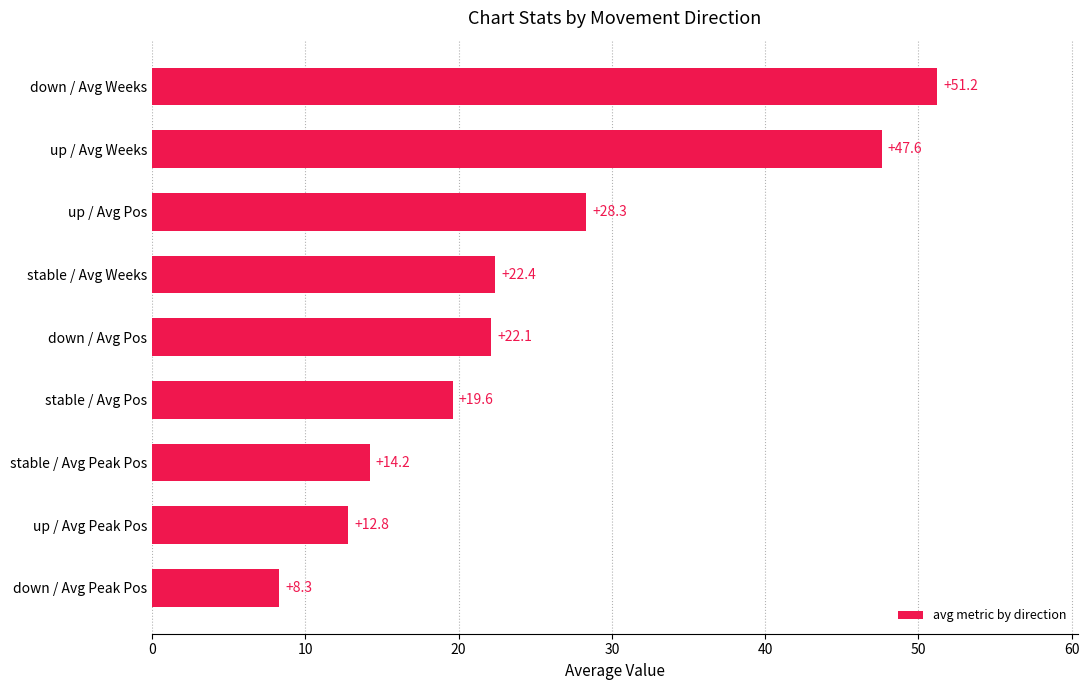

What is the minimum value shown in the chart?

8.3